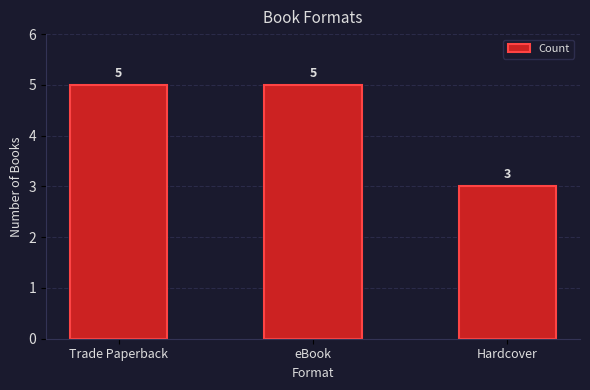

What is the sum of all values?

13